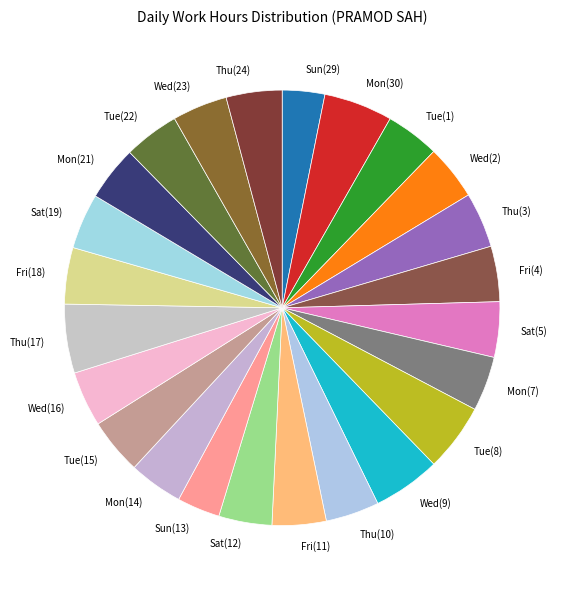

The Sun(13) slice represents 15% of the pie. True or false?

False